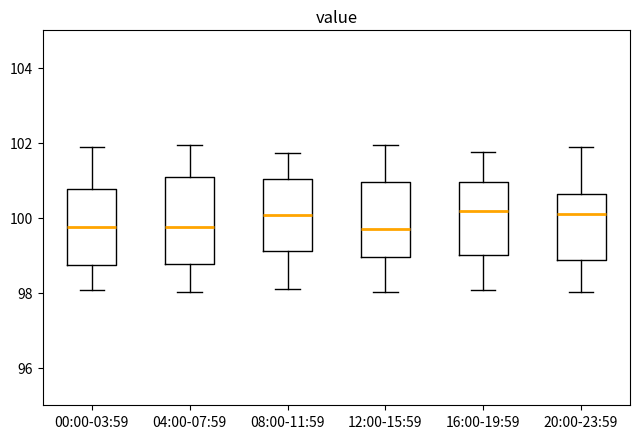

Reading left to right, transcribe this box plot: for each box, give where its median line is, the range the box spans, and where its two whiskers end, as read against the y-axis. The values are not printed on the chart, so give them approximately, as read against the axis.

00:00-03:59: median 99.8, box 98.8 to 100.8, whiskers 98.0 to 101.8
04:00-07:59: median 99.8, box 98.8 to 101.0, whiskers 98.0 to 102.0
08:00-11:59: median 100.0, box 99.2 to 101.0, whiskers 98.2 to 101.8
12:00-15:59: median 99.6, box 99.0 to 101.0, whiskers 98.0 to 102.0
16:00-19:59: median 100.2, box 99.0 to 101.0, whiskers 98.0 to 101.8
20:00-23:59: median 100.2, box 98.8 to 100.6, whiskers 98.0 to 101.8